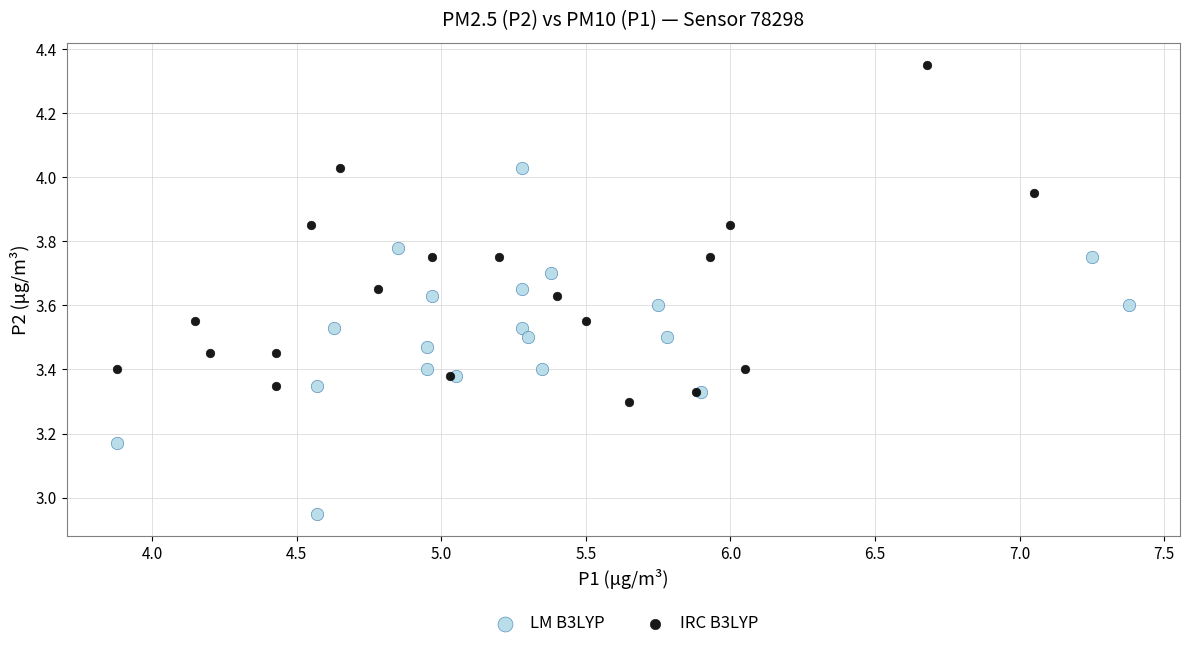

Which series contains the lowest Y value?

LM B3LYP